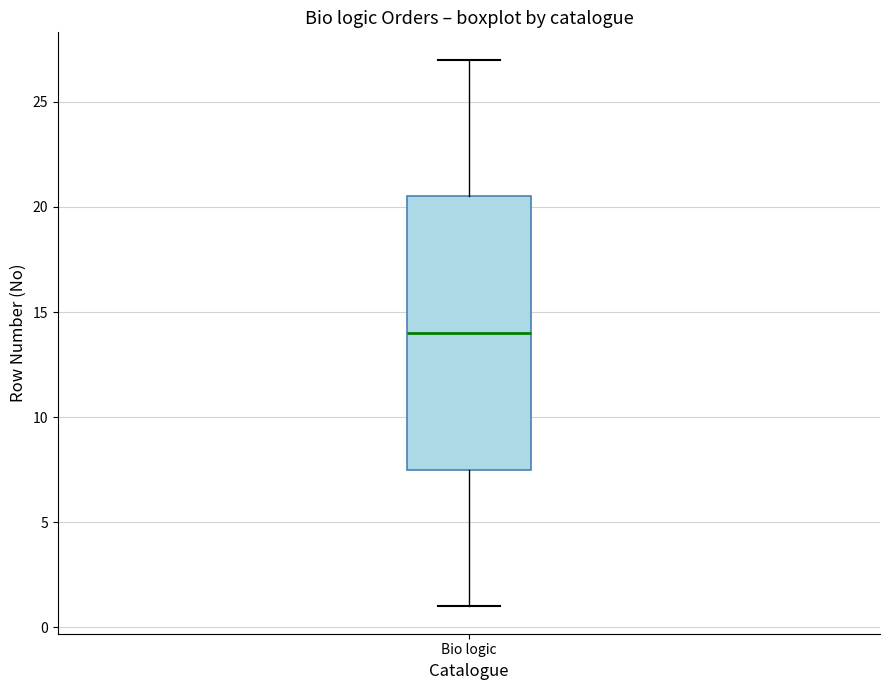

Where does the lower whisker of the box for Bio logic end on the y-axis? The values are not printed on the chart, so give them approximately, as read against the axis.

1.0